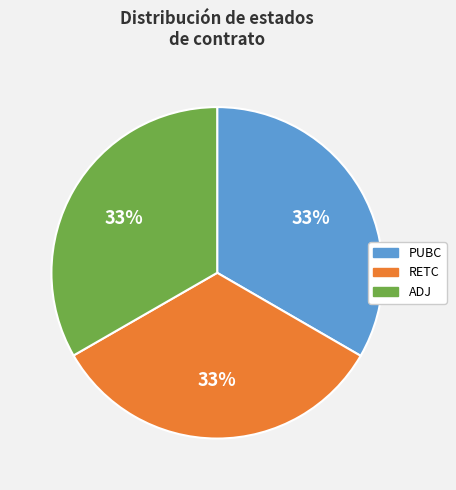

True or false: ADJ accounts for 33% of the total.

True